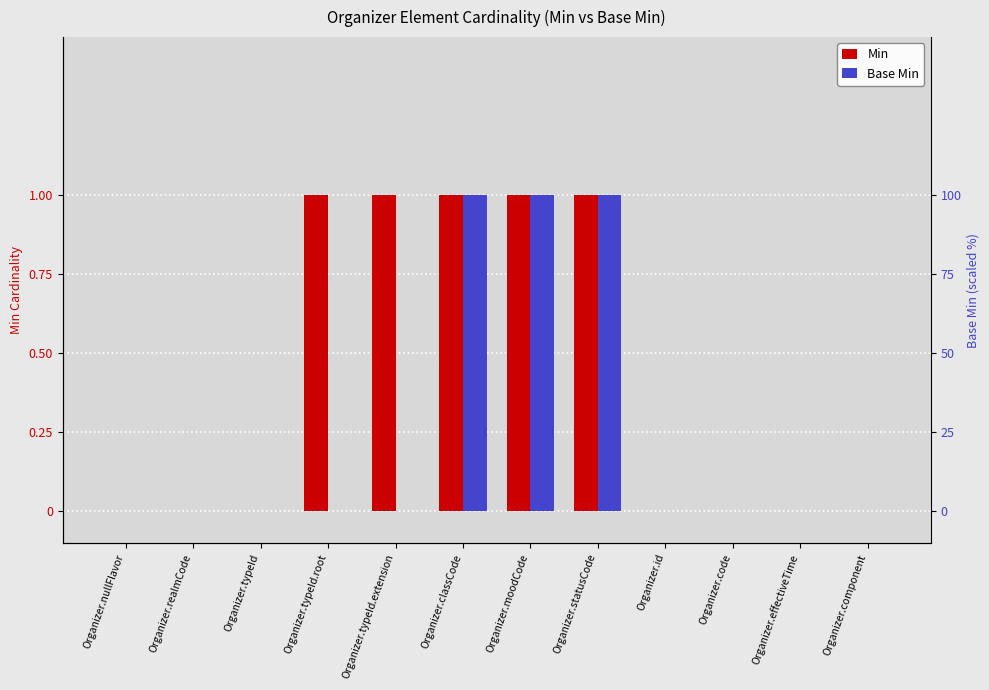

How many positive values does the Base Min series have?

3